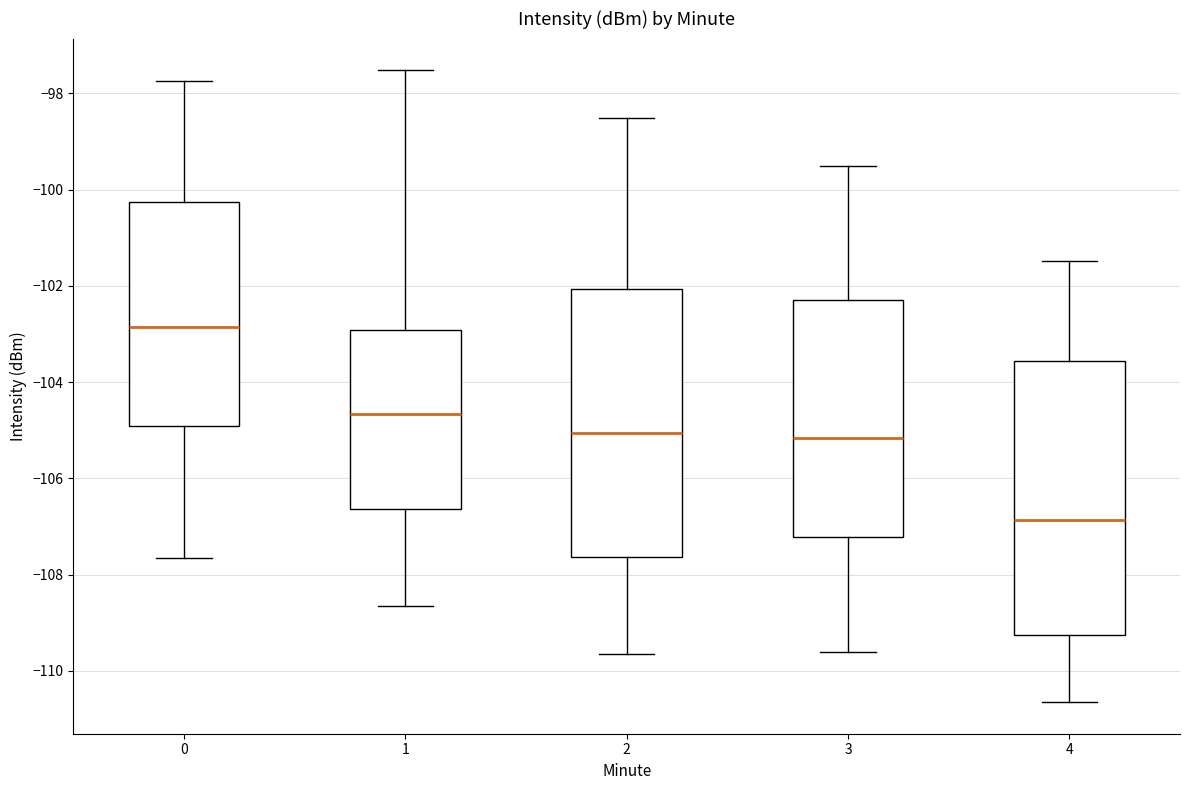

Which box has the highest median line?

0